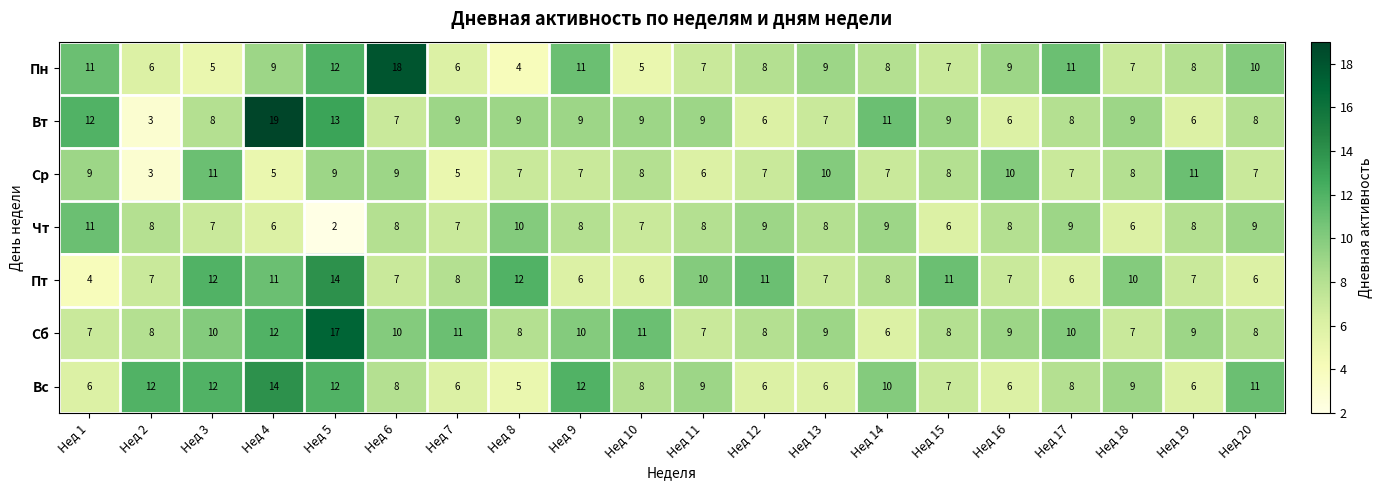

At which label does Сб first exceed 9?

Нед 3